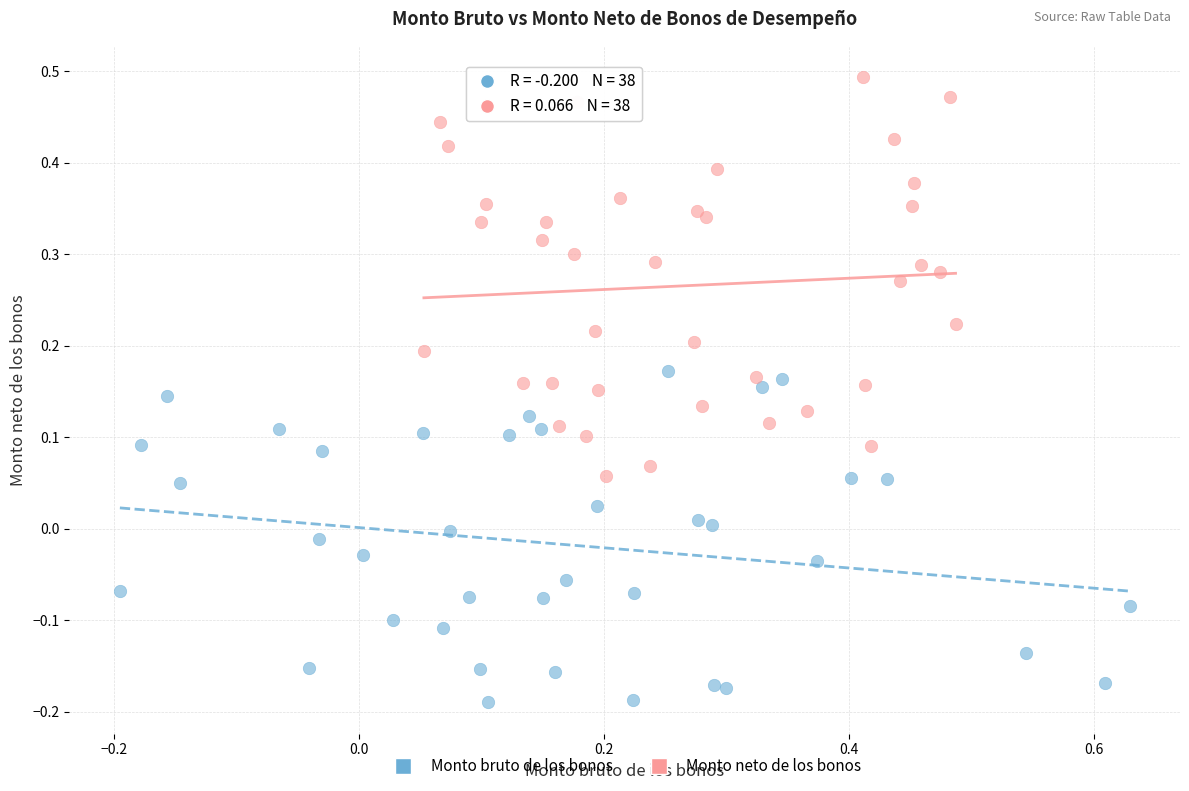

Which series contains the highest Y value?

Monto neto de los bonos